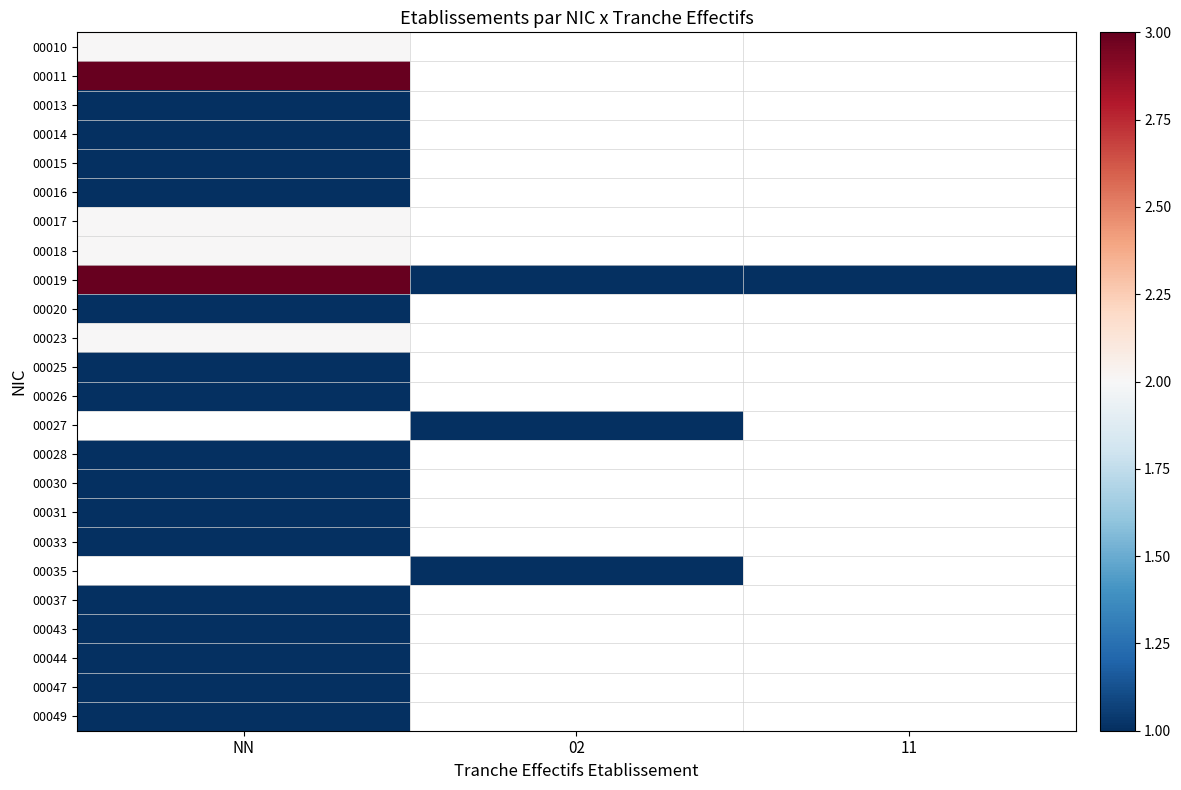

Is the value of 00028 at 11 greater than the value of 00027 at NN?

No